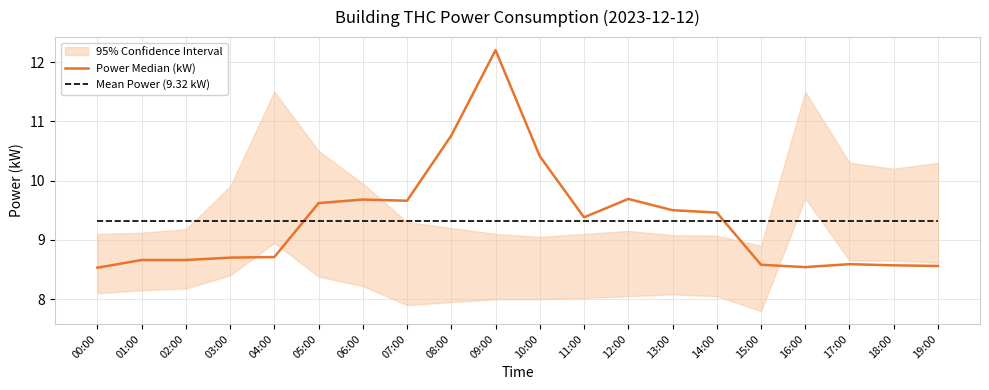

What is the approximate value of Power Median (kW) at 08:00?

10.8